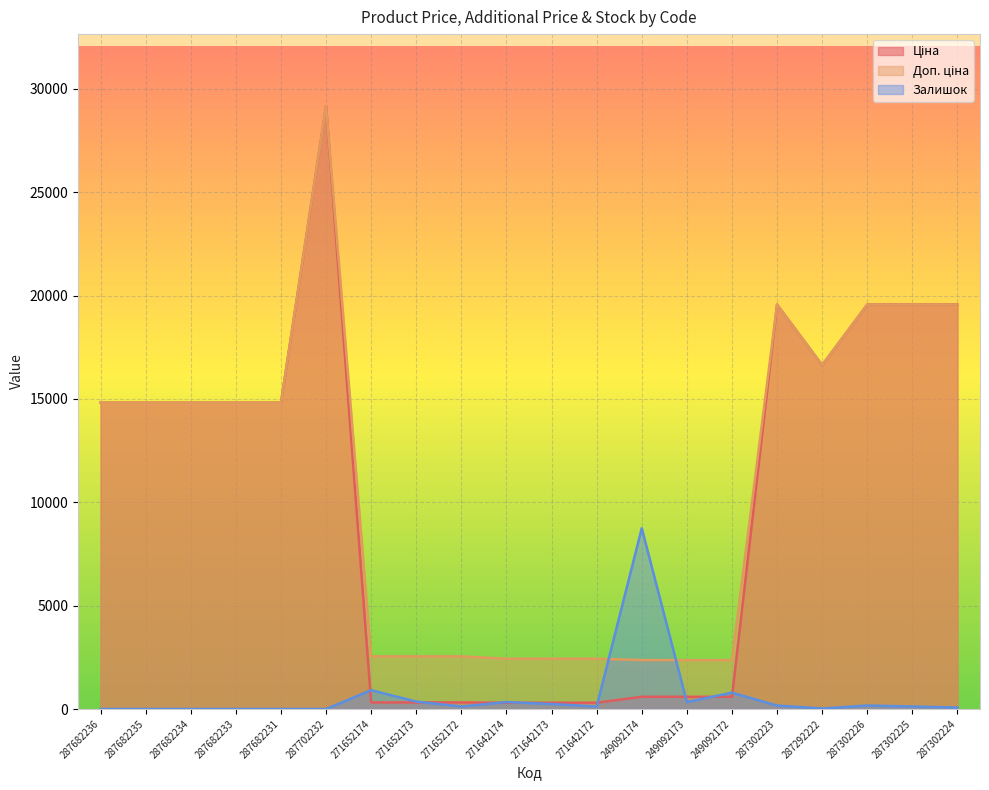

Where is the first local maximum for Залишок?

271652174